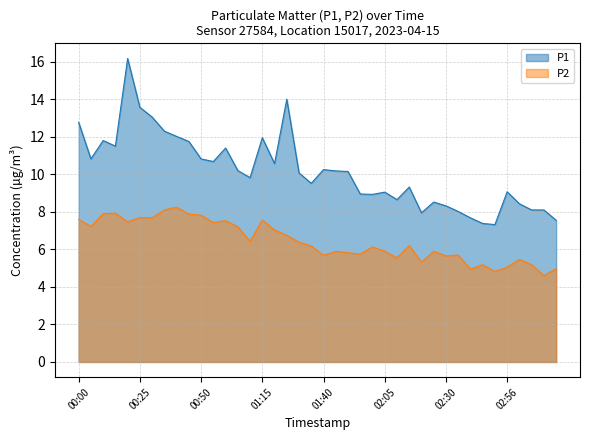

What is the sum of all P2 values?

257.8